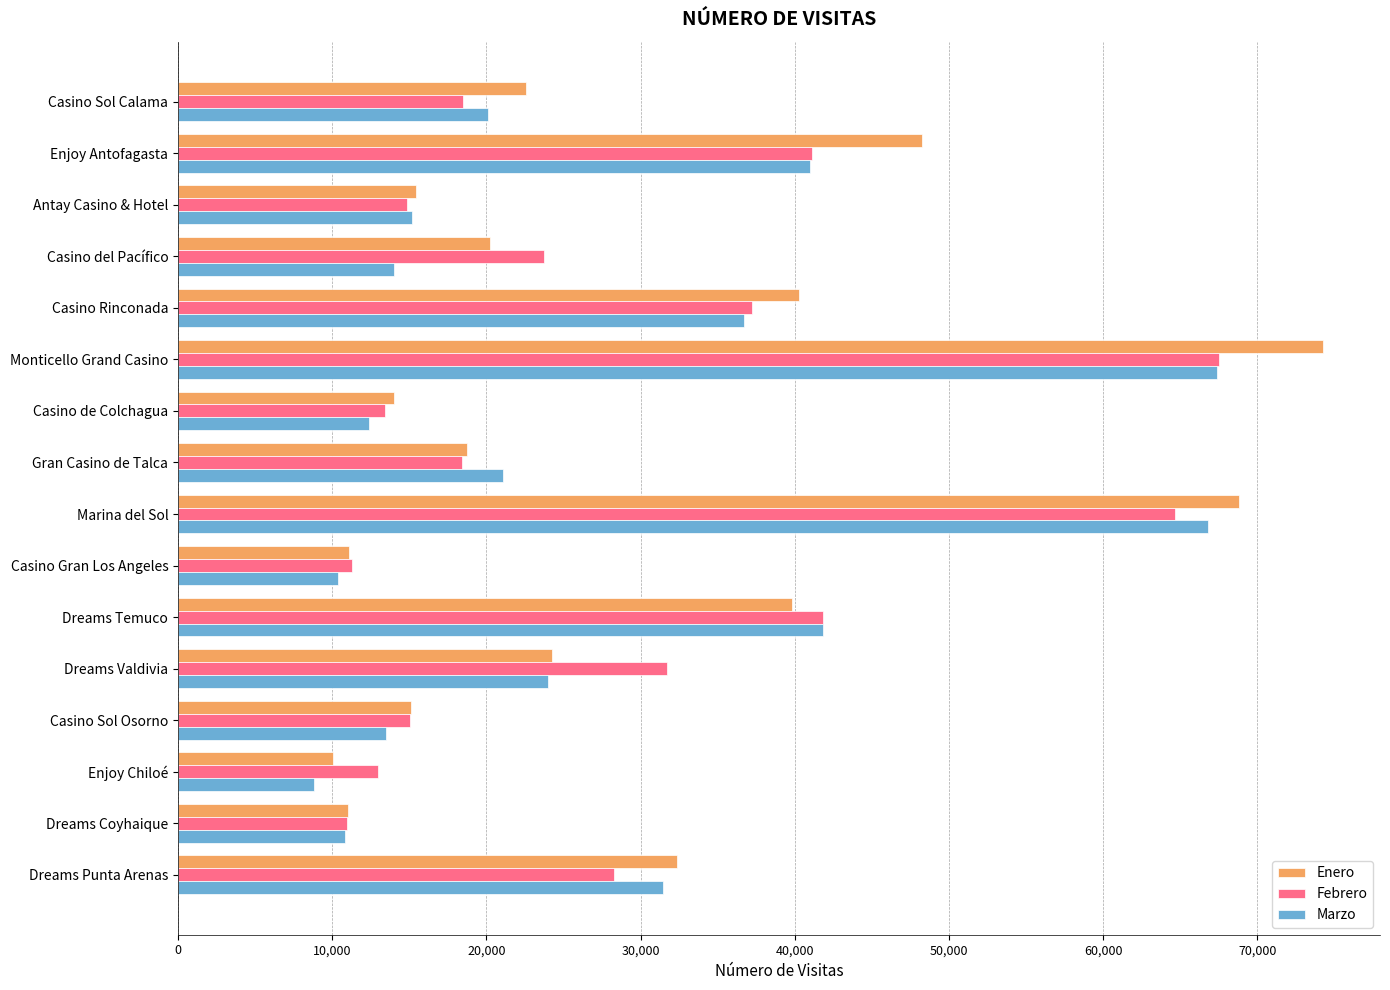

The value of Marzo at Casino Rinconada is 63895. True or false?

False